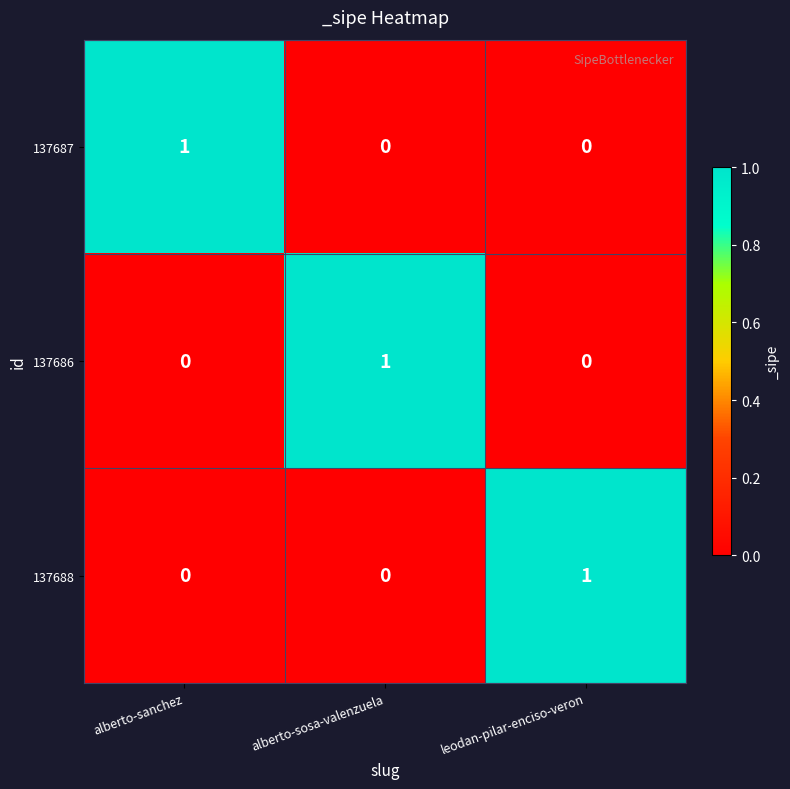

At how many categories does at least one series exceed 0?

3